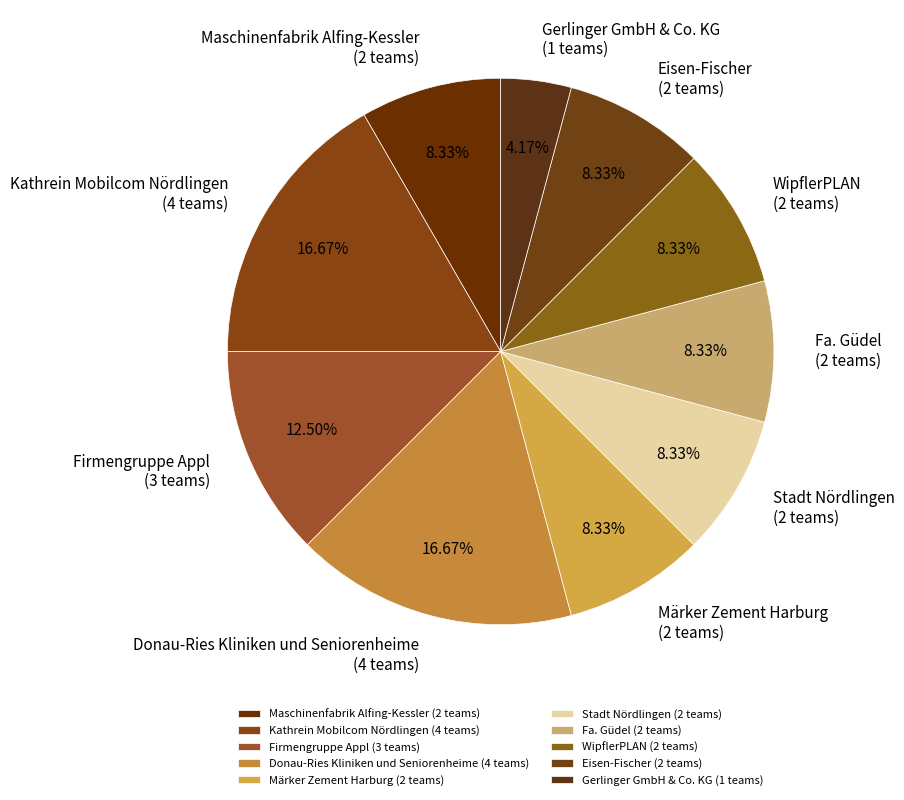

What percentage is NOT represented by Firmengruppe Appl?

87.5%